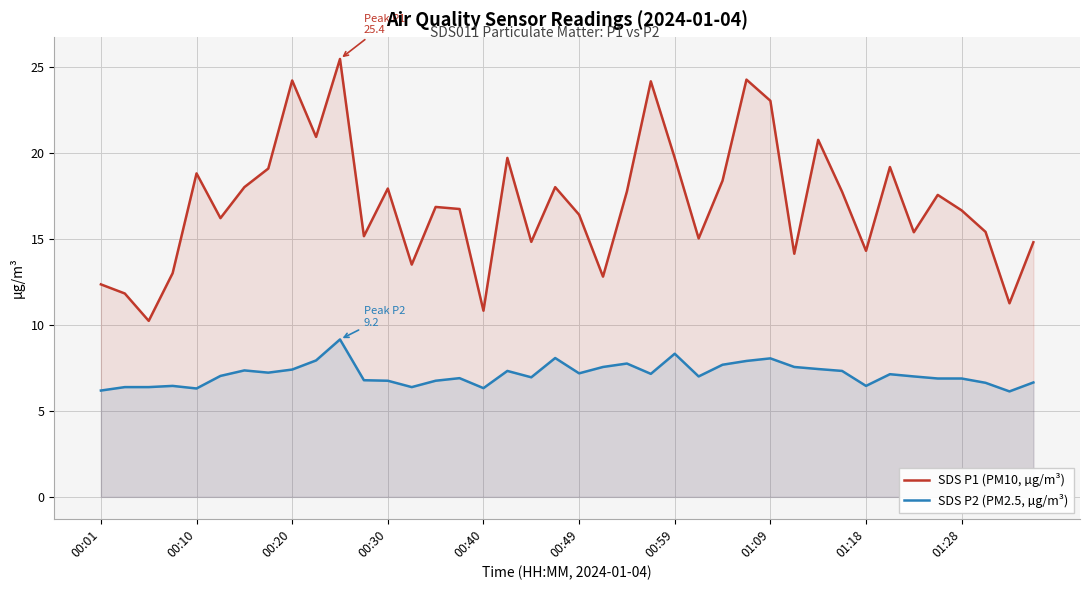

Is it true that SDS P1 (PM10, µg/m³) equals 15.2 at 11?

True